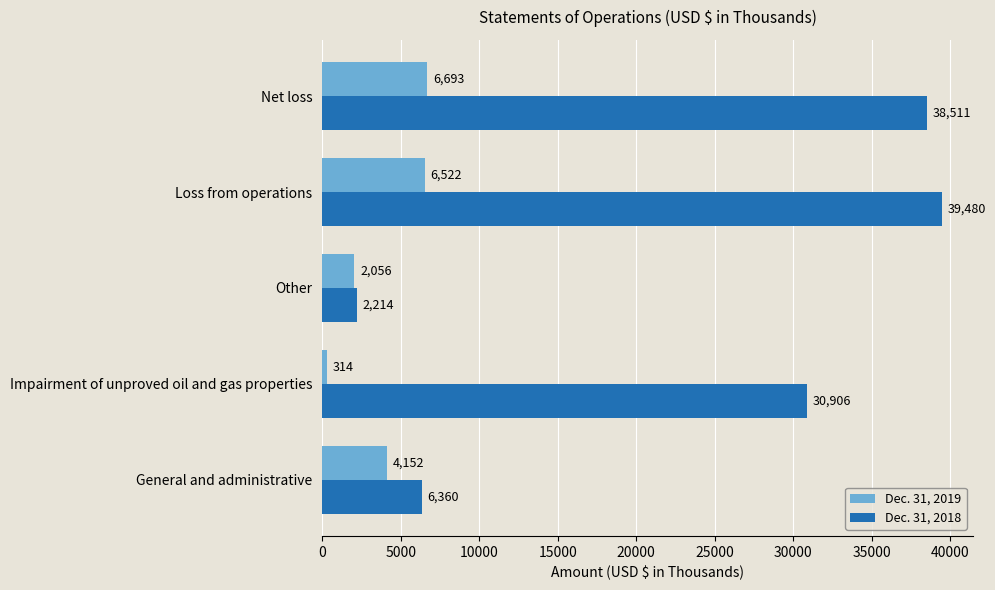

At which label does Dec. 31, 2019 reach its minimum?

Impairment of unproved oil and gas properties